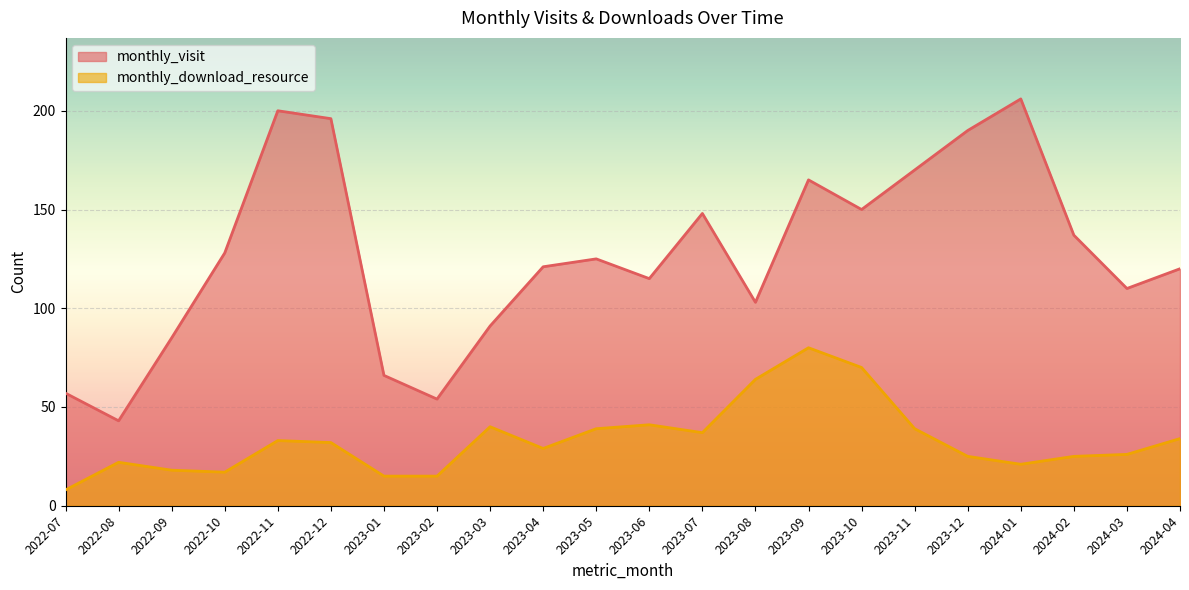

Rank the series by their maximum value, from highest to lowest.

monthly_visit, monthly_download_resource